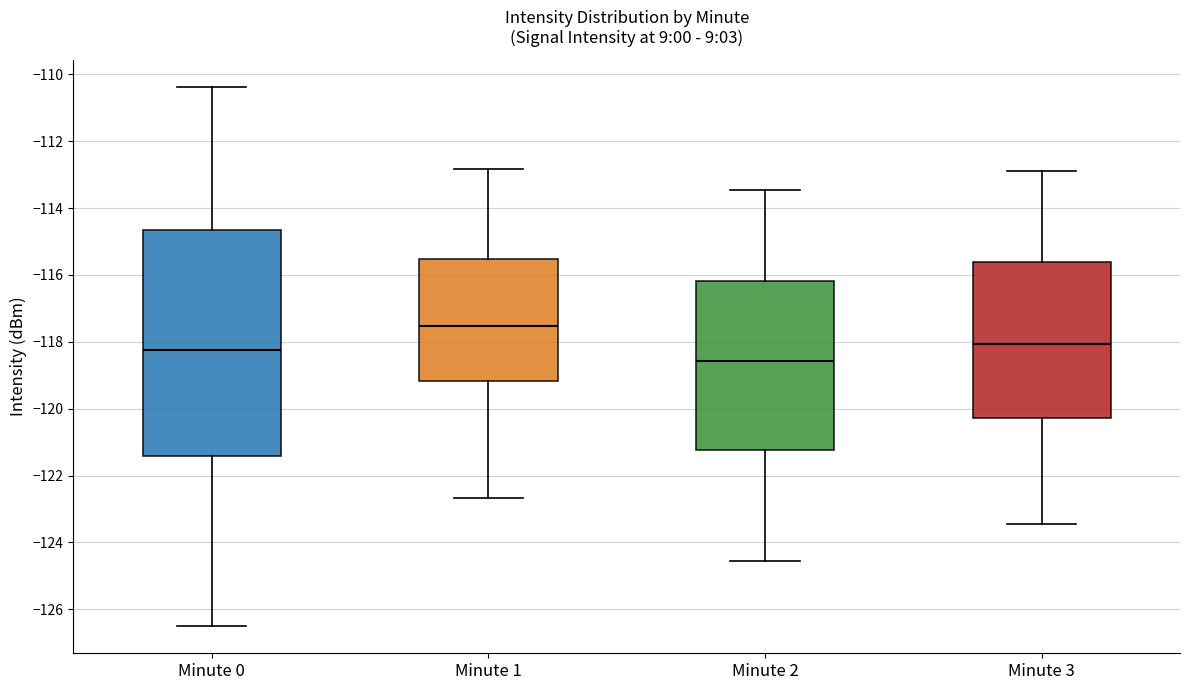

Which box's median line is the highest?

Minute 1